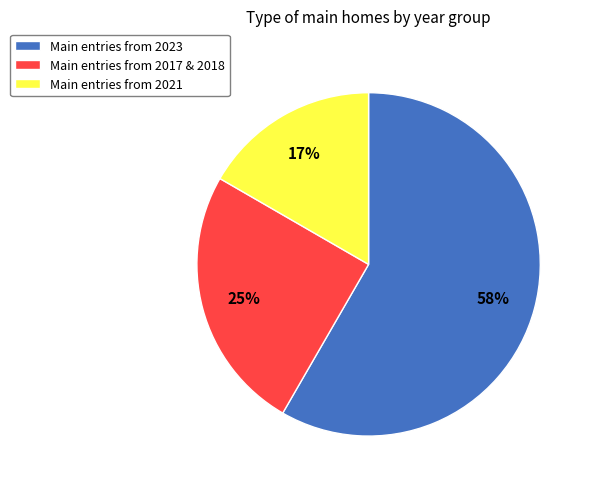

Which has a higher value, Main entries from 2017 & 2018 or Main entries from 2021?

Main entries from 2017 & 2018